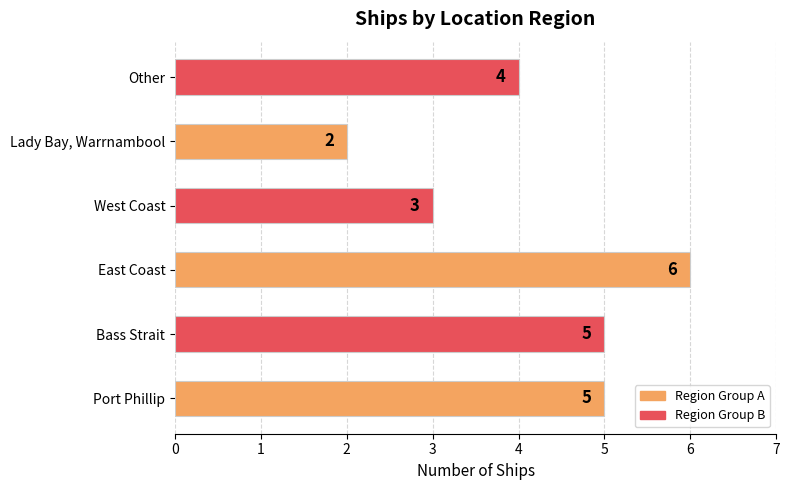

What is the ratio of the value at West Coast to the value at East Coast?

0.5